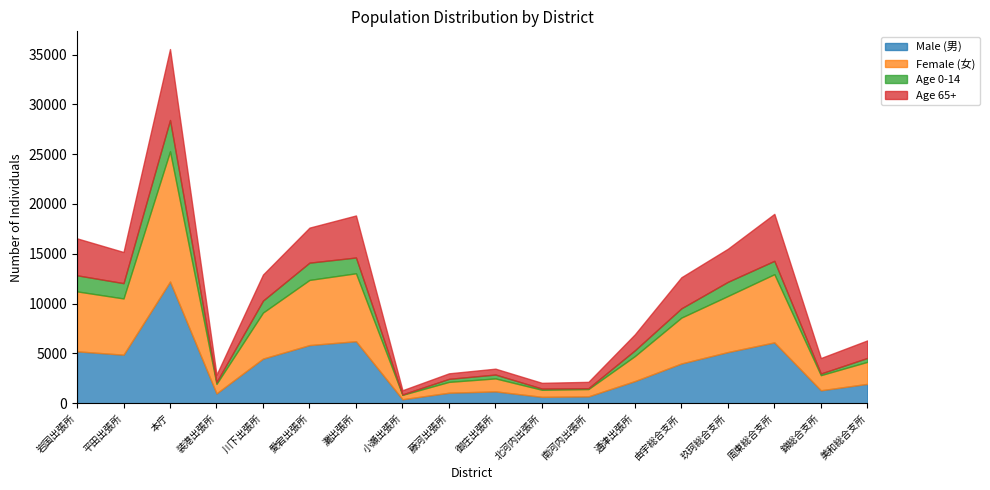

What is the spread (max minus min) of values at 岩国出張所?

4401